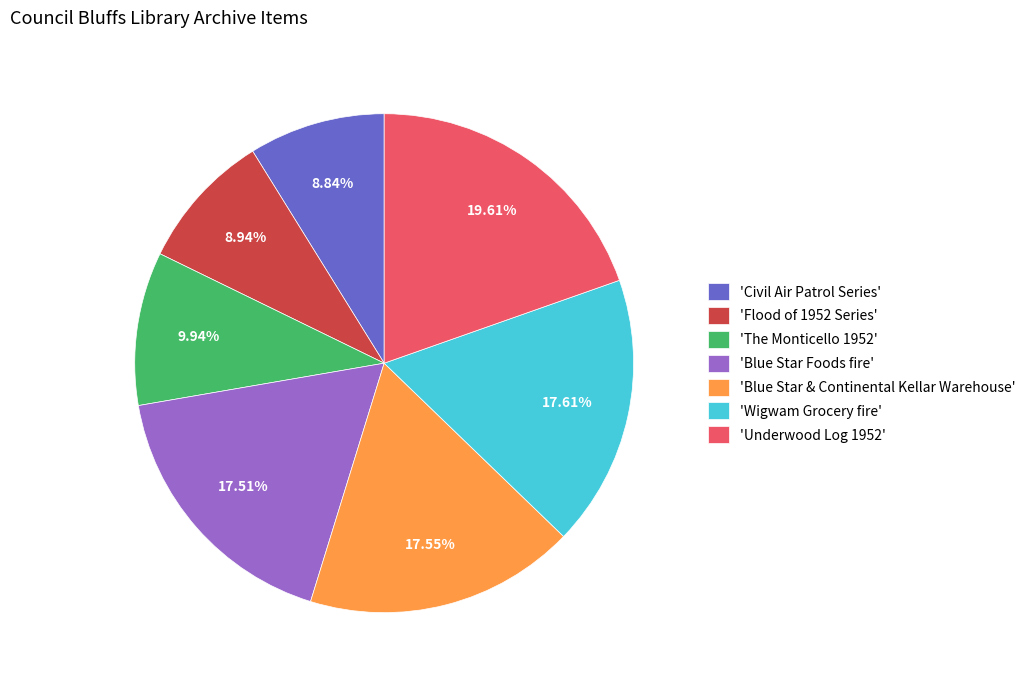

Combined, do 'The Monticello 1952' and 'Civil Air Patrol Series' account for over 50%?

No